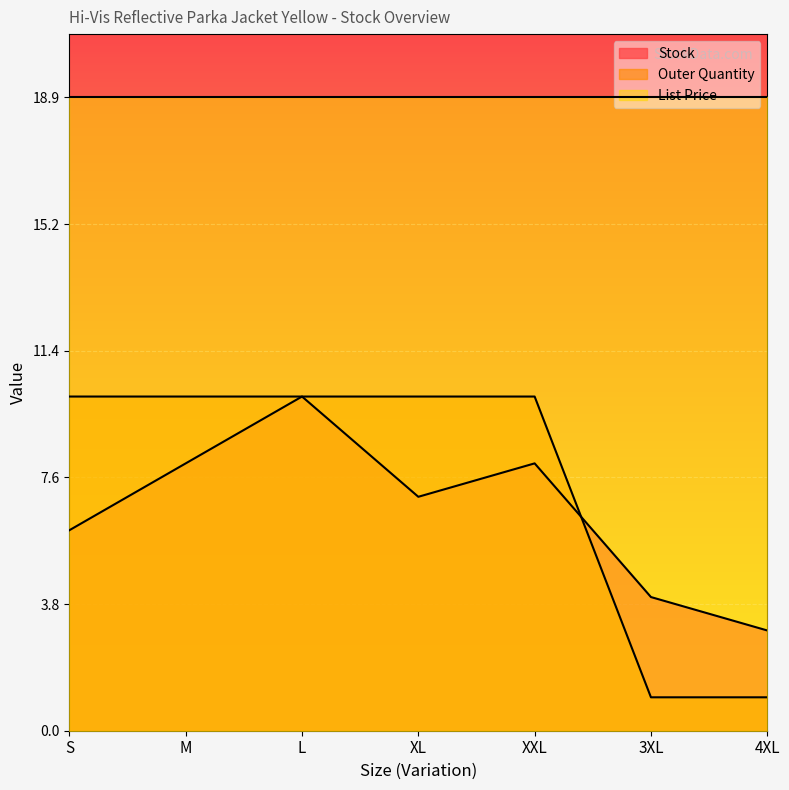

What is the value of the Stock point at the 1st from the left?

6